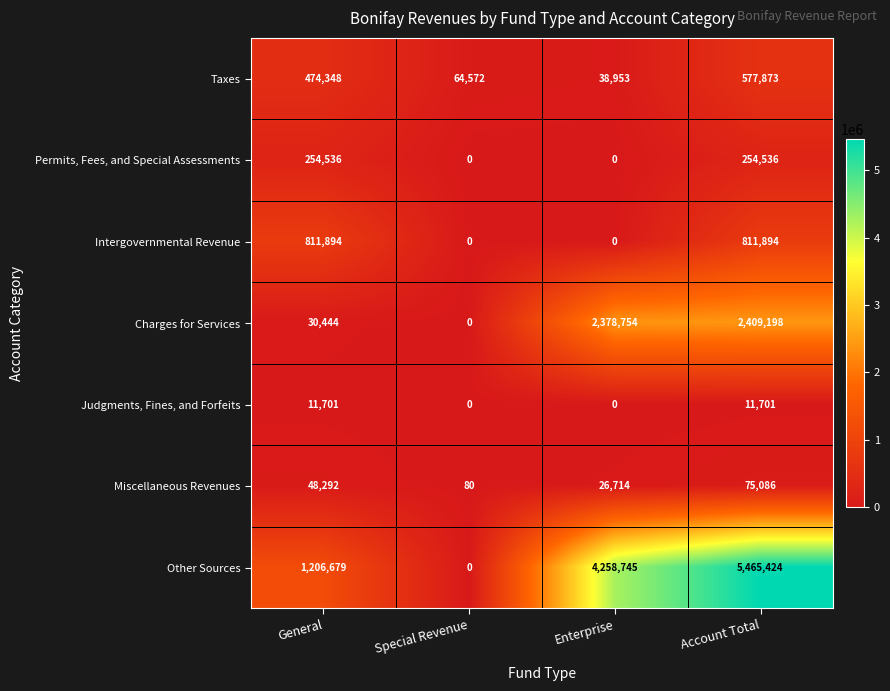

Is it true that Judgments, Fines, and Forfeits equals 20959 at Account Total?

False